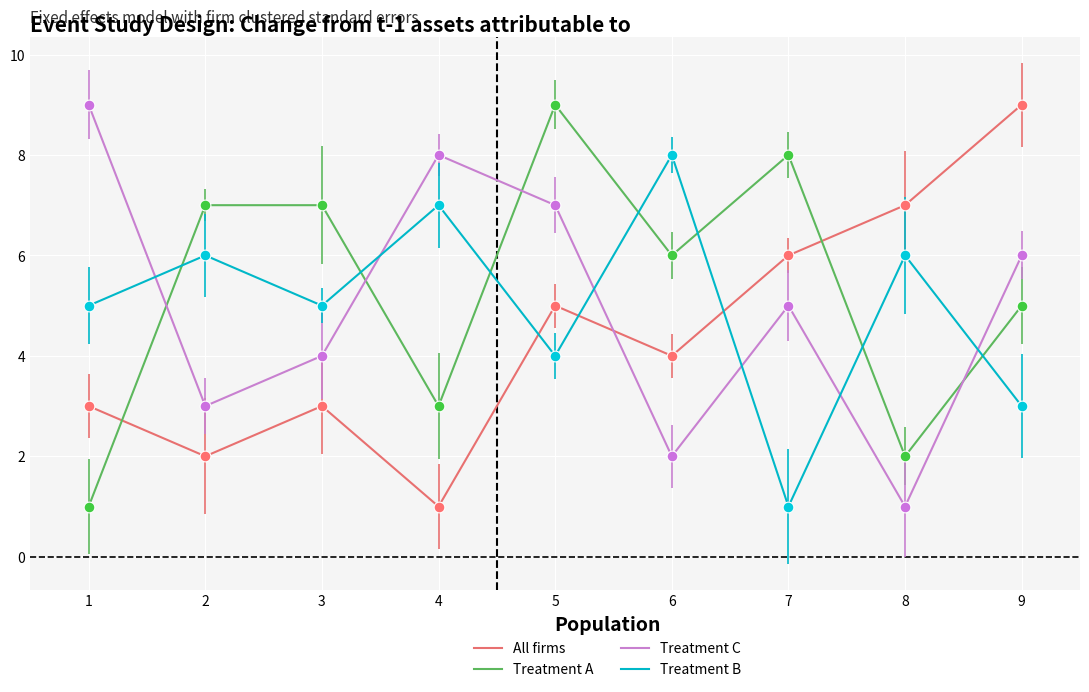

At which category is the sum across all series the highest?

5